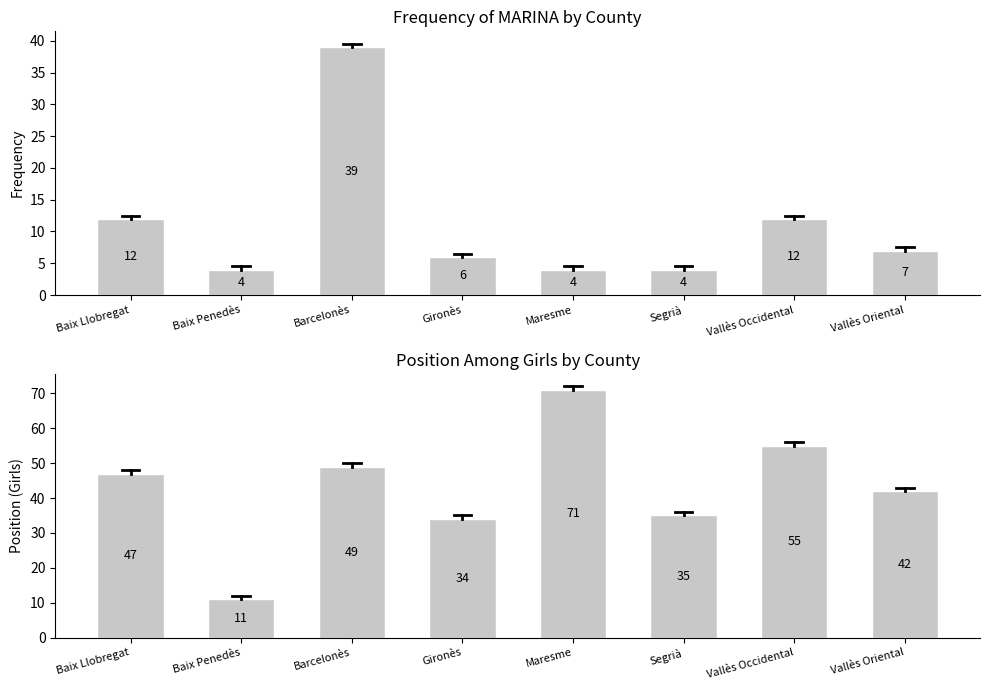

Rank the categories by Position Girls value from lowest to highest.

Baix Penedès, Gironès, Segrià, Vallès Oriental, Baix Llobregat, Barcelonès, Vallès Occidental, Maresme